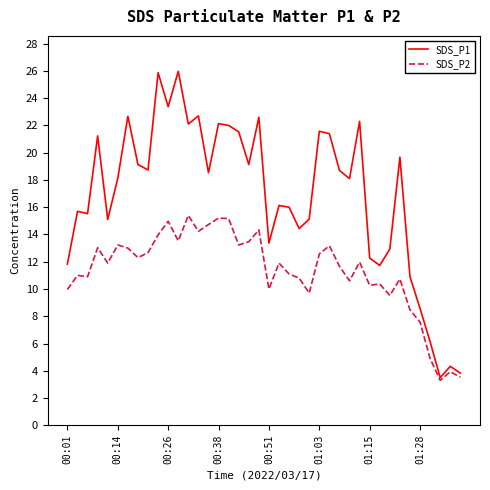

Which series has the largest range (max minus min)?

SDS_P1